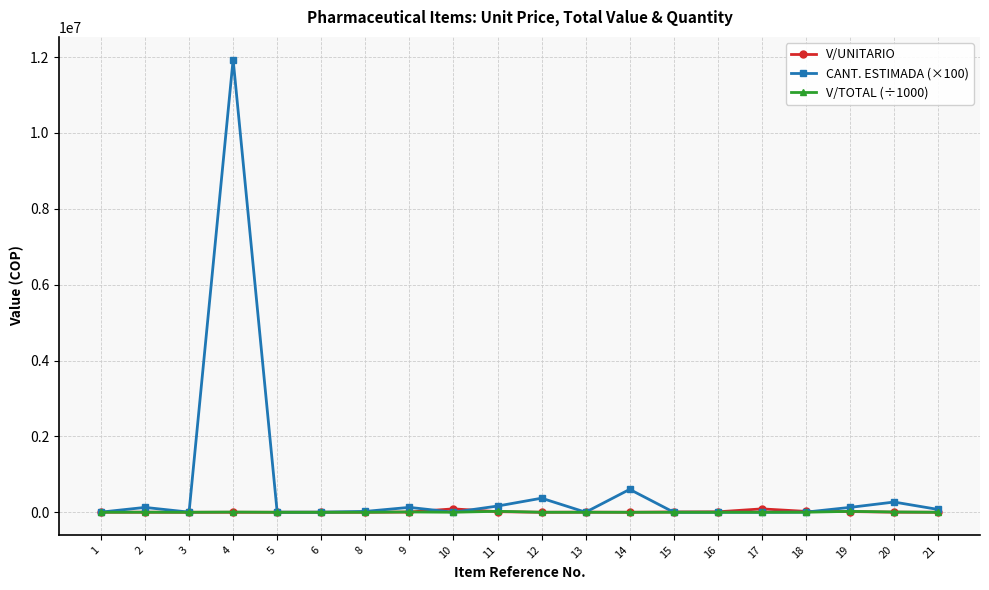

The value of CANT. ESTIMADA (×100) at 20 is 269500.0. True or false?

True